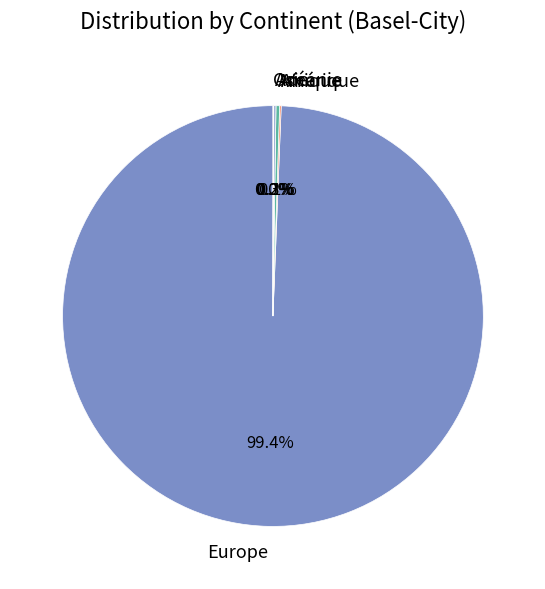

What is the largest slice in the pie chart?

Europe